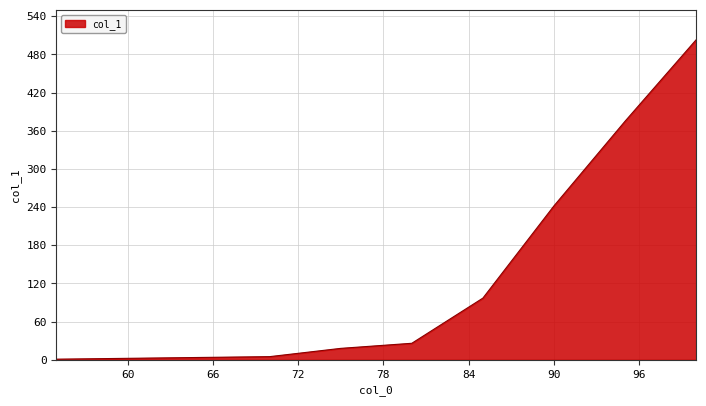

What is the sum of all values?

1267